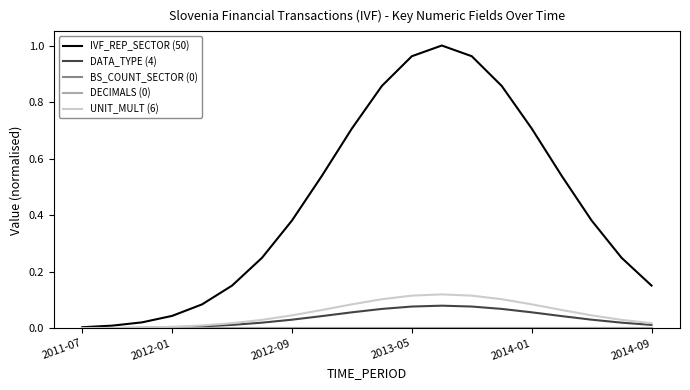

Does the chart have visible grid lines?

No